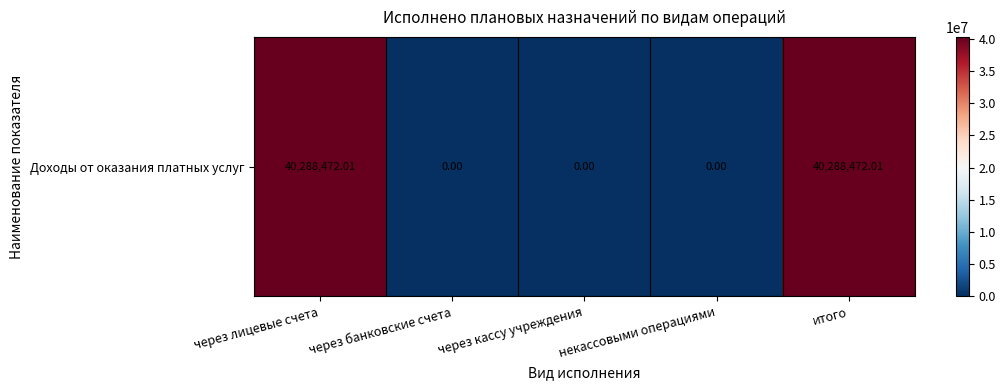

What is the sum of all values?

80576944.0